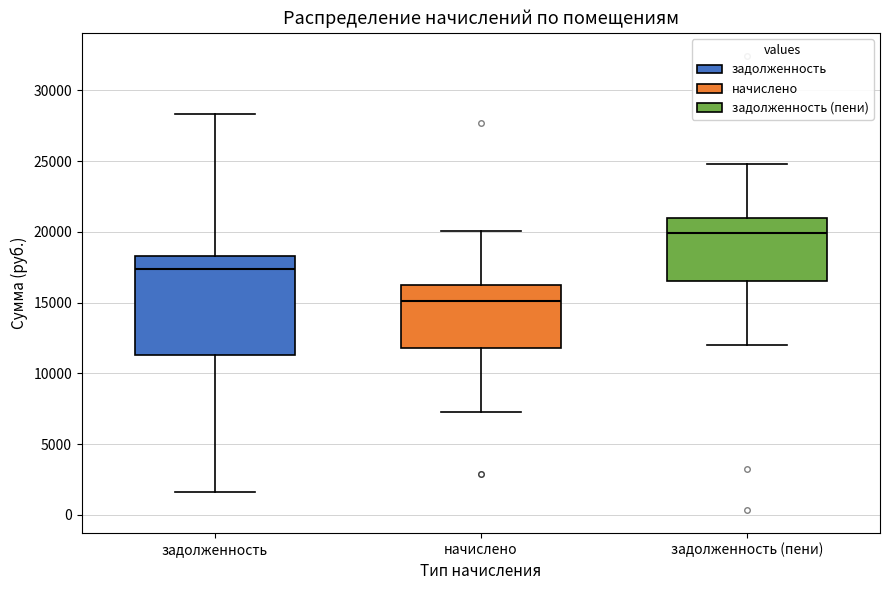

Which box has the highest median line?

задолженность (пени)